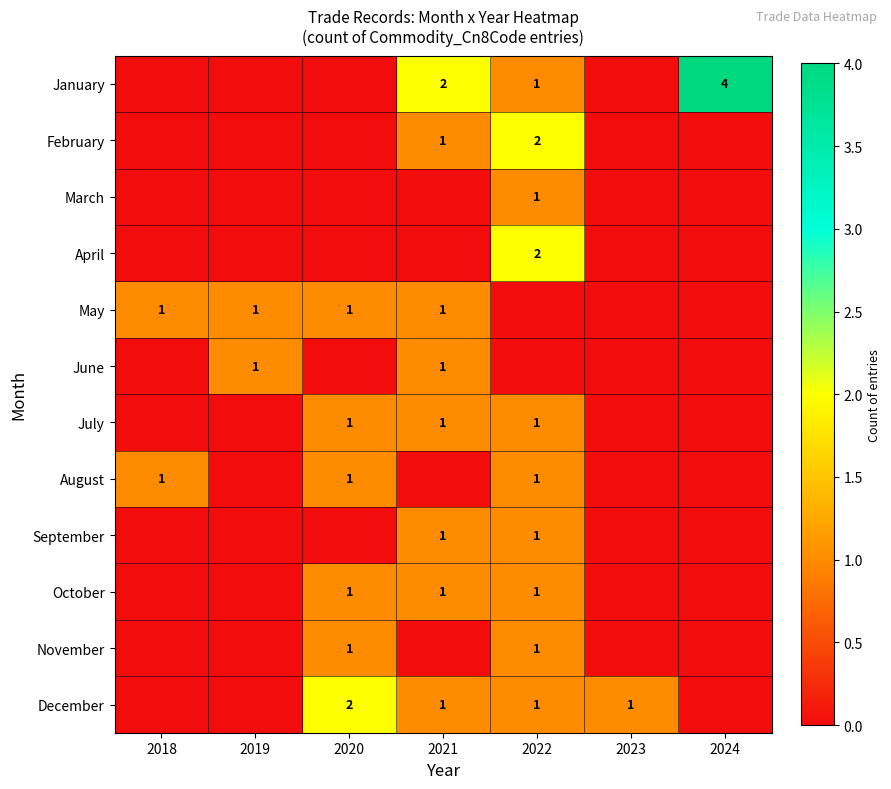

Is it true that May equals 1 at 2020?

True